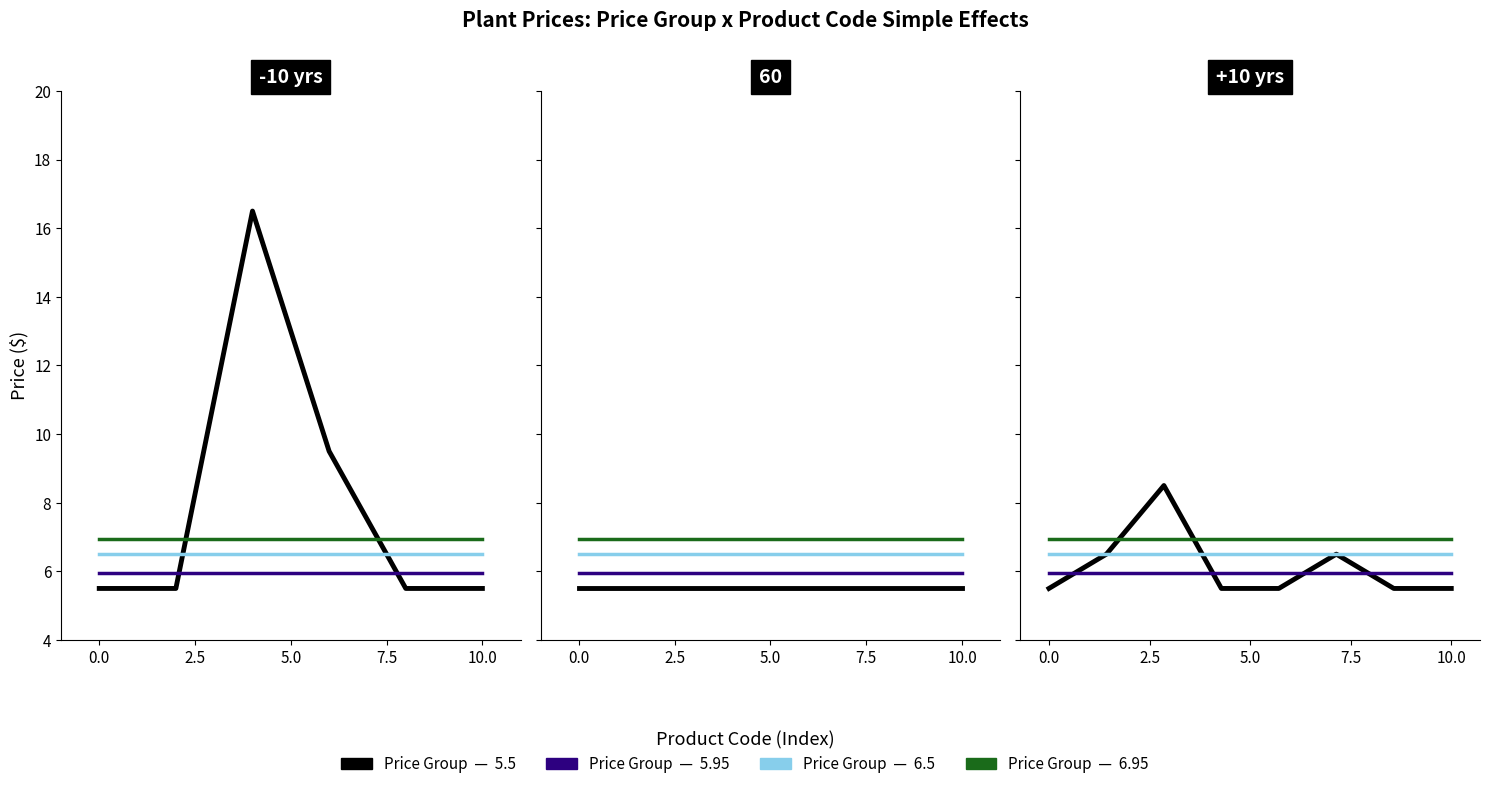

What are all the series names shown in the legend?

5.5, 5.95, 6.5, 6.95